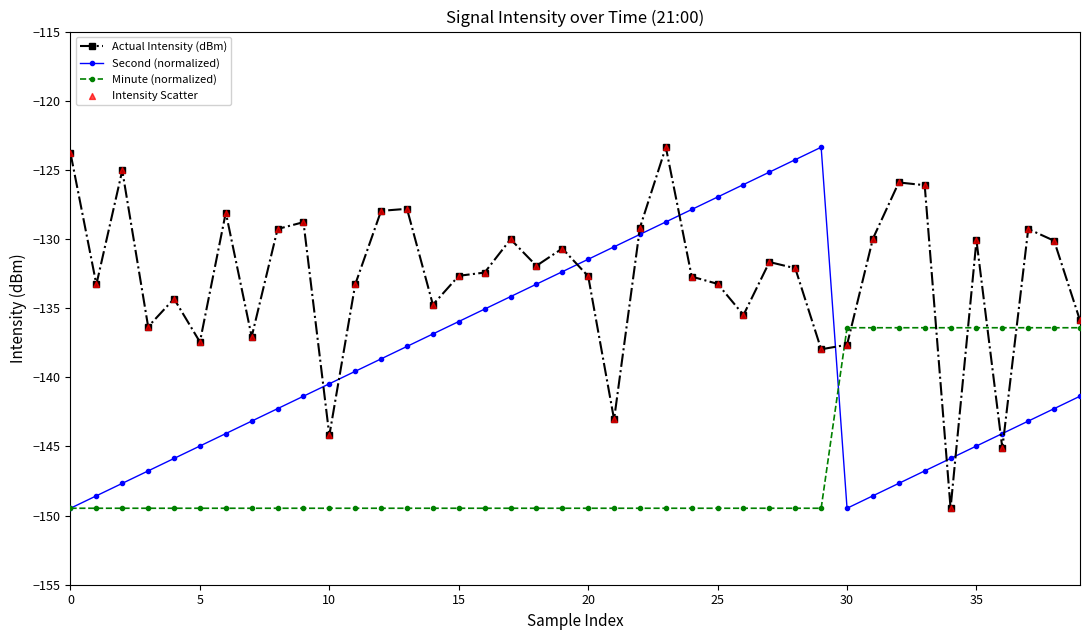

Which series has the largest total across all categories?

Actual Intensity (dBm)